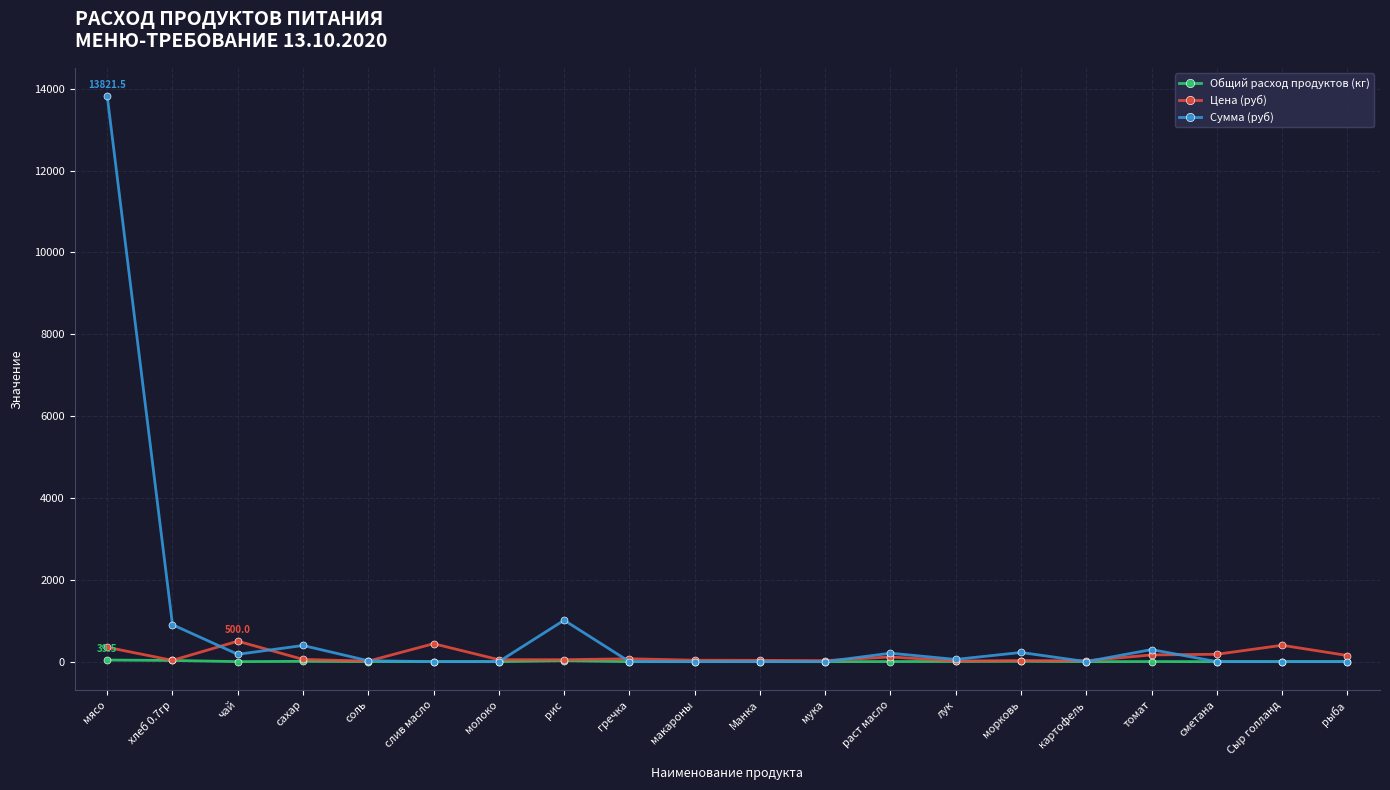

What is the label of the 13th point from the right?

рис